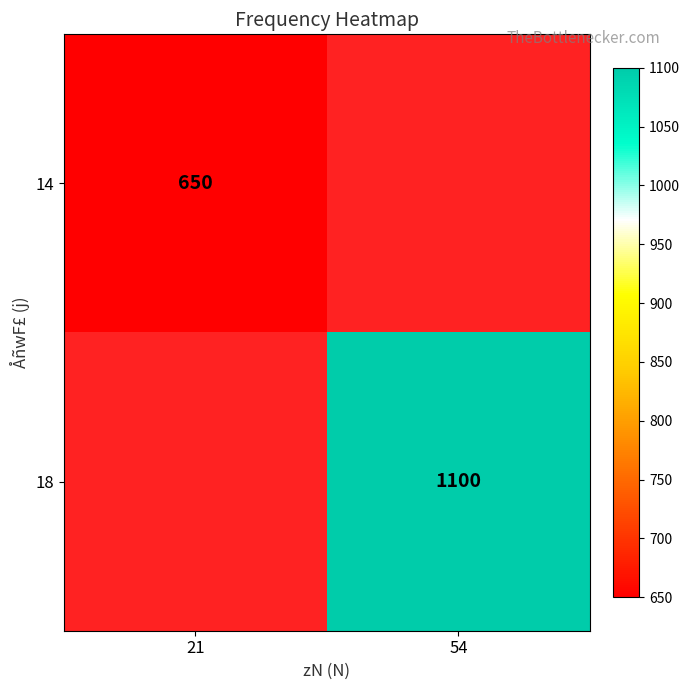

The value of 18 at 54 is 1100. True or false?

True